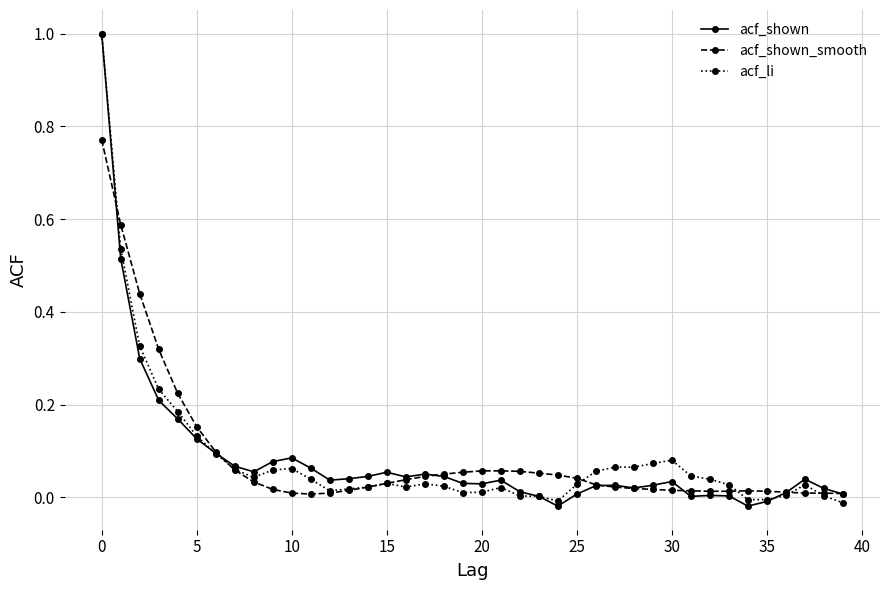

True or false: acf_shown has more than 1 points higher than both neighbors.

True